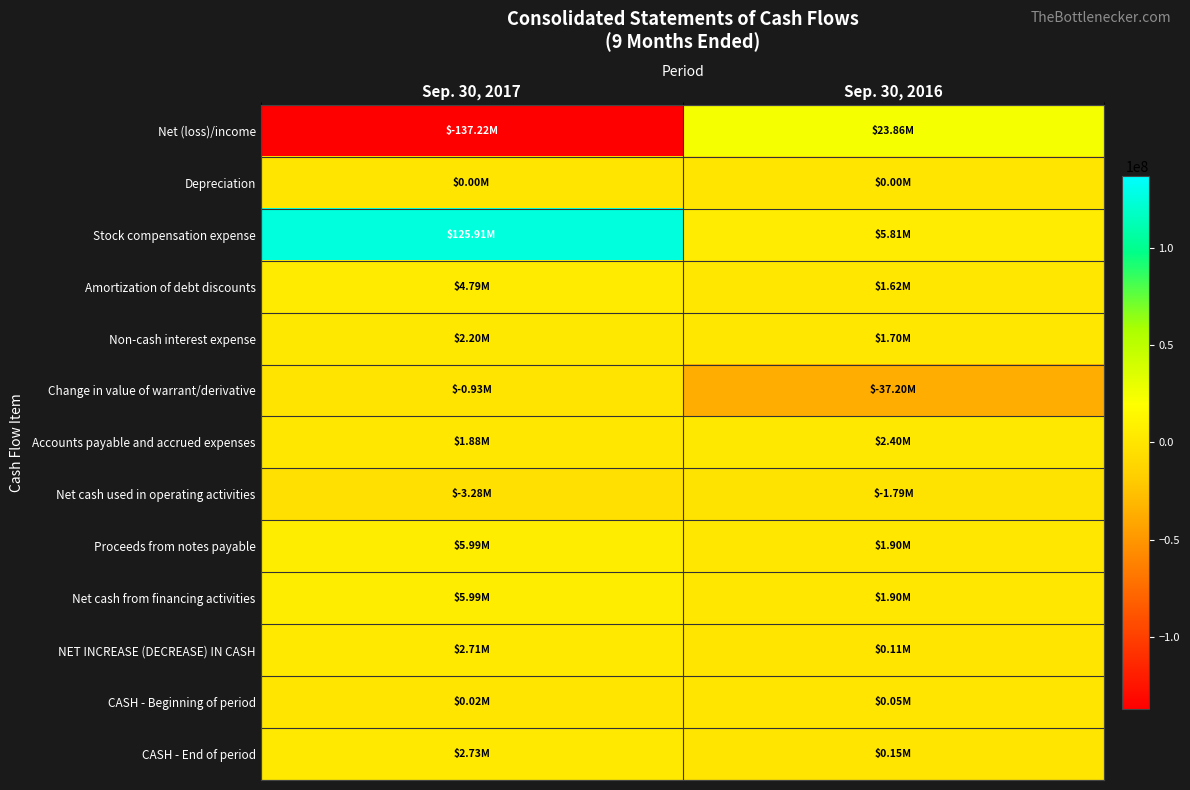

Reading right to left, extract all data points from this chart.

Net (loss)/income: Sep. 30, 2016=23862000	Sep. 30, 2017=-137221000
Depreciation: Sep. 30, 2016=1000	Sep. 30, 2017=2000
Stock compensation expense: Sep. 30, 2016=5812000	Sep. 30, 2017=125905000
Amortization of debt discounts: Sep. 30, 2016=1625000	Sep. 30, 2017=4791000
Non-cash interest expense: Sep. 30, 2016=1697000	Sep. 30, 2017=2197000
Change in value of warrant/derivative: Sep. 30, 2016=-37195000	Sep. 30, 2017=-925000
Accounts payable and accrued expenses: Sep. 30, 2016=2403000	Sep. 30, 2017=1880000
Net cash used in operating activities: Sep. 30, 2016=-1795000	Sep. 30, 2017=-3278000
Proceeds from notes payable: Sep. 30, 2016=1902000	Sep. 30, 2017=5991000
Net cash from financing activities: Sep. 30, 2016=1902000	Sep. 30, 2017=5991000
NET INCREASE (DECREASE) IN CASH: Sep. 30, 2016=107000	Sep. 30, 2017=2713000
CASH - Beginning of period: Sep. 30, 2016=47000	Sep. 30, 2017=19000
CASH - End of period: Sep. 30, 2016=154000	Sep. 30, 2017=2732000